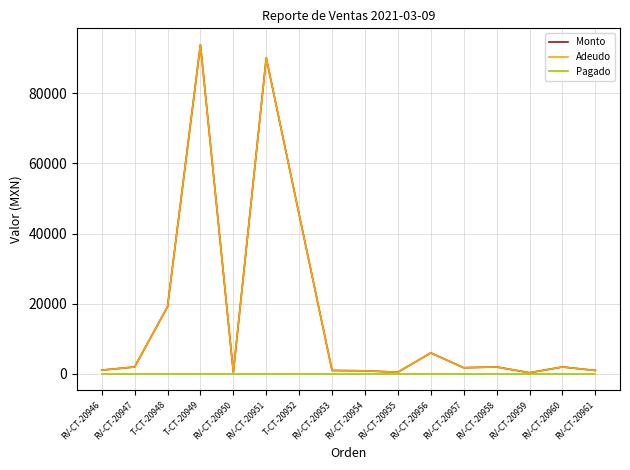

Is this an area chart (filled region under the line)?

No